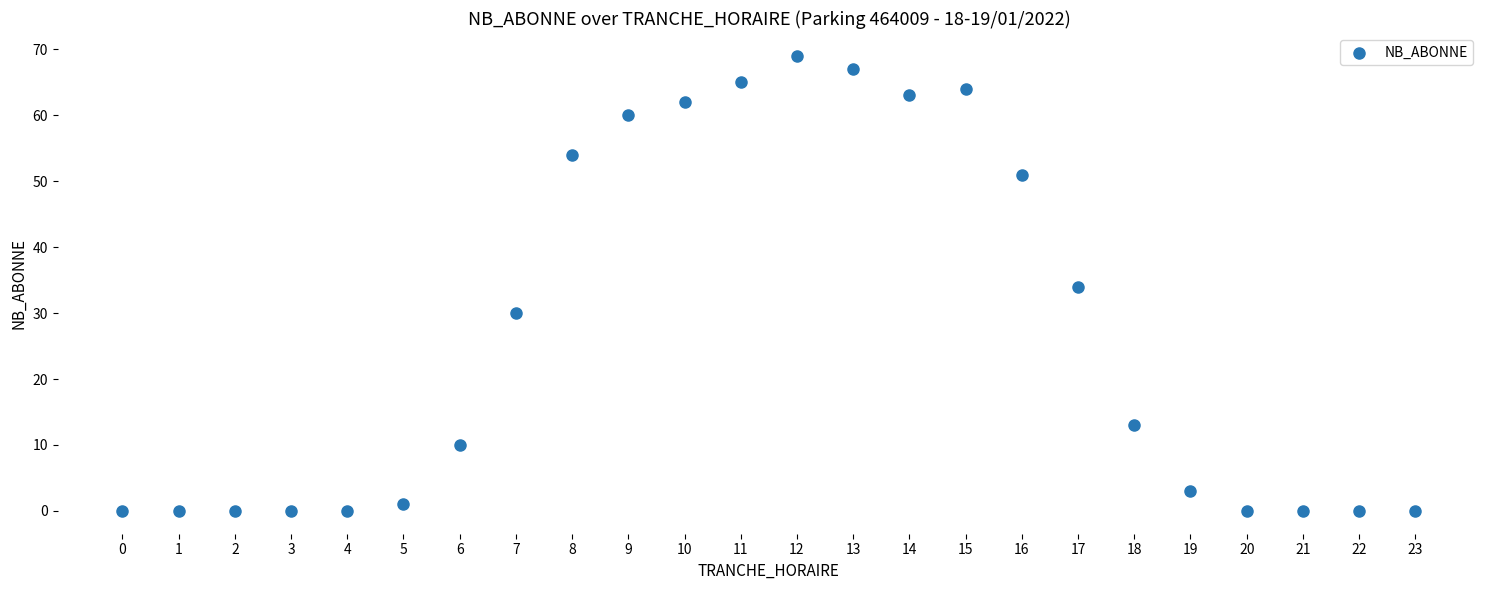

What is the range of X values (max minus min)?

23